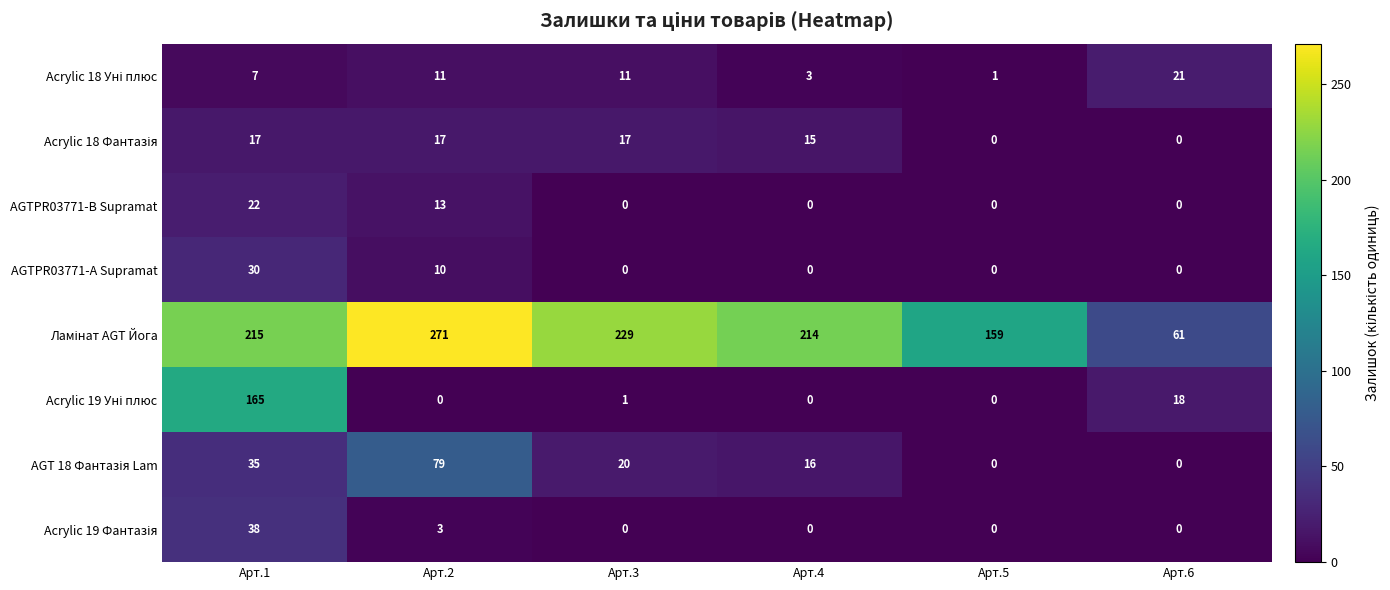

What is the greatest value displayed?

271